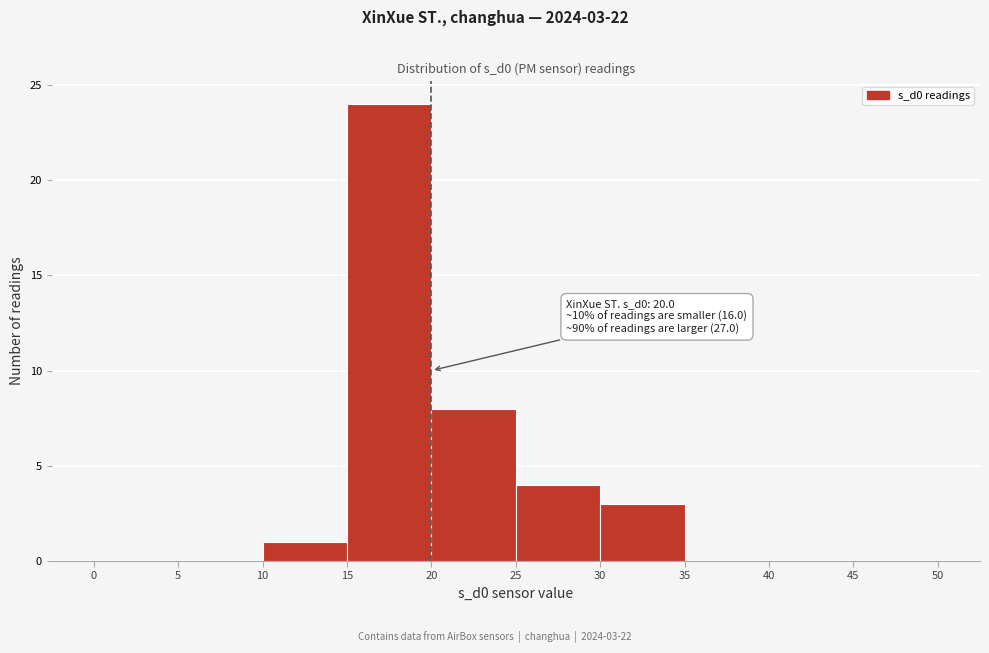

Over which range of the x-axis is the bar tallest?

15 to 20